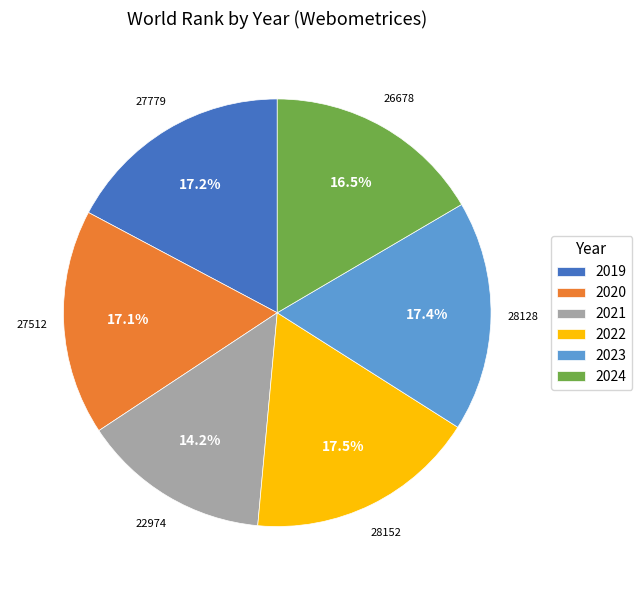

Does 2021 represent more than half of the total?

No